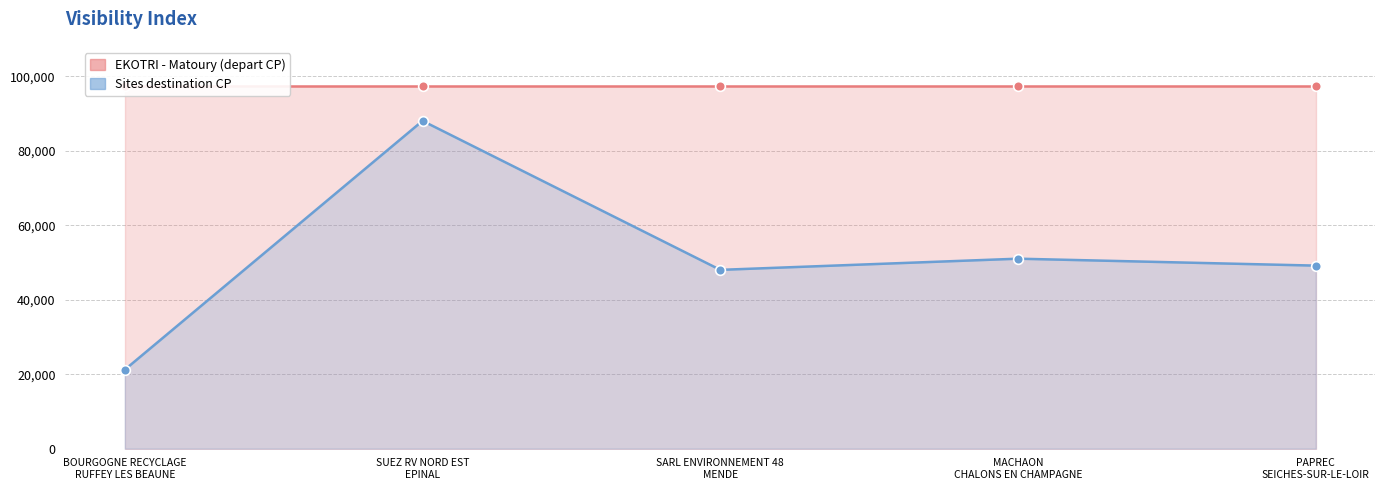

What is the approximate value at SUEZ RV NORD EST
EPINAL?

88000